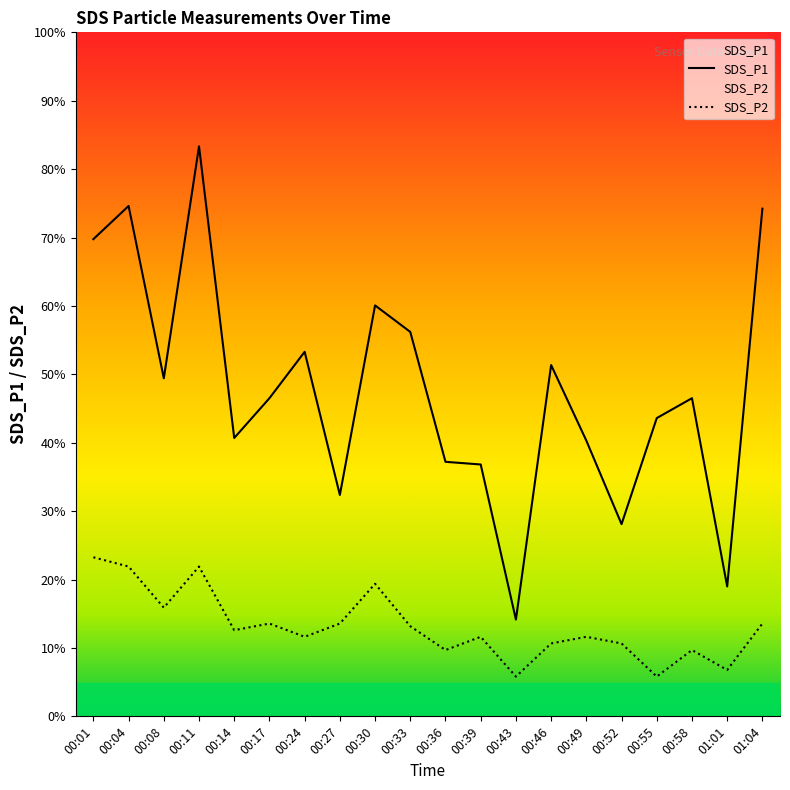

How many lines are shown in the chart?

2